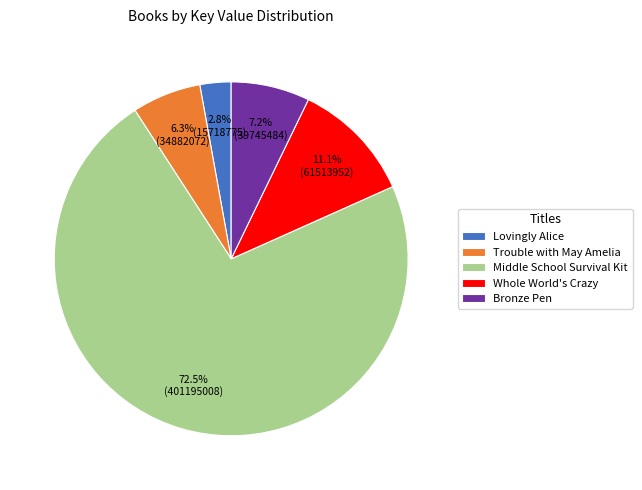

Is it true that Whole World's Crazy is 11% of the pie?

True